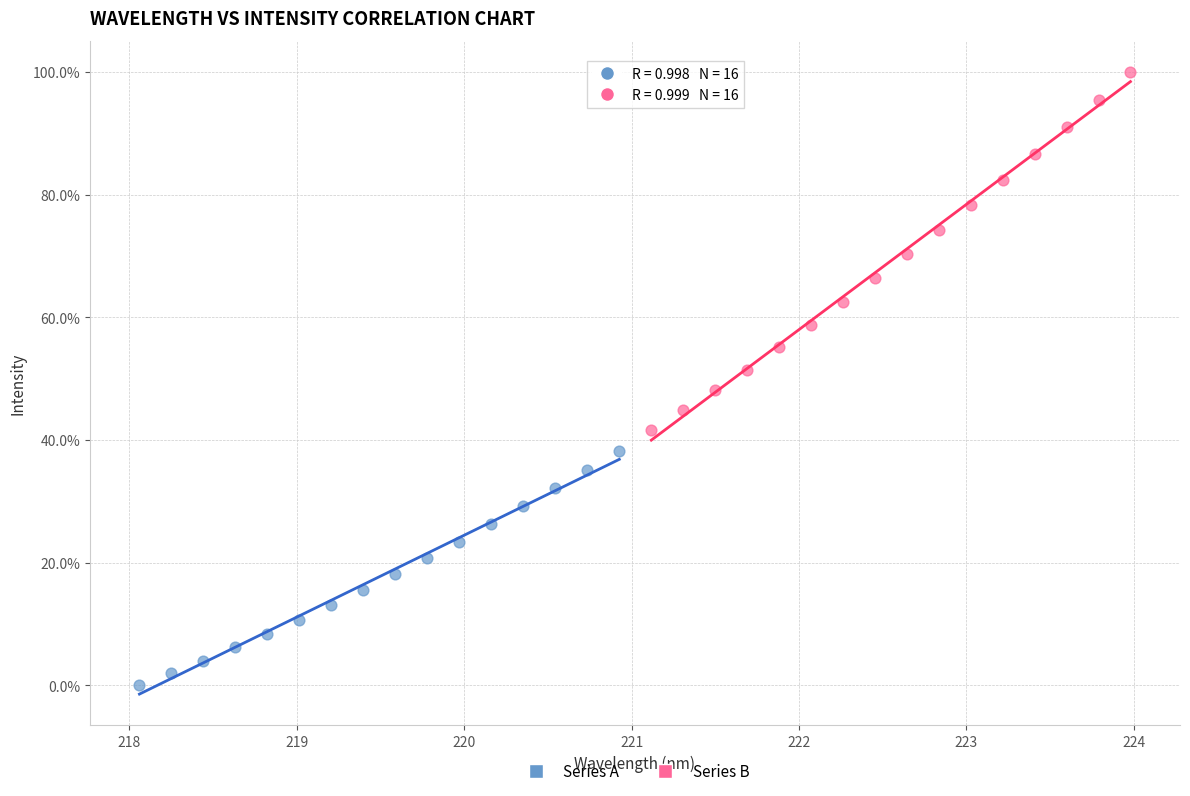

What are all the series names shown in the legend?

Series A, Series B